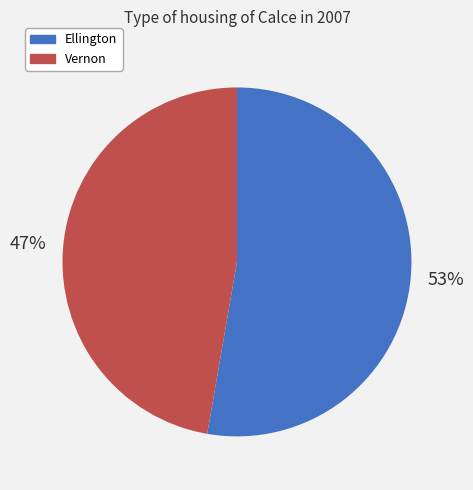

True or false: Ellington accounts for 61% of the total.

False